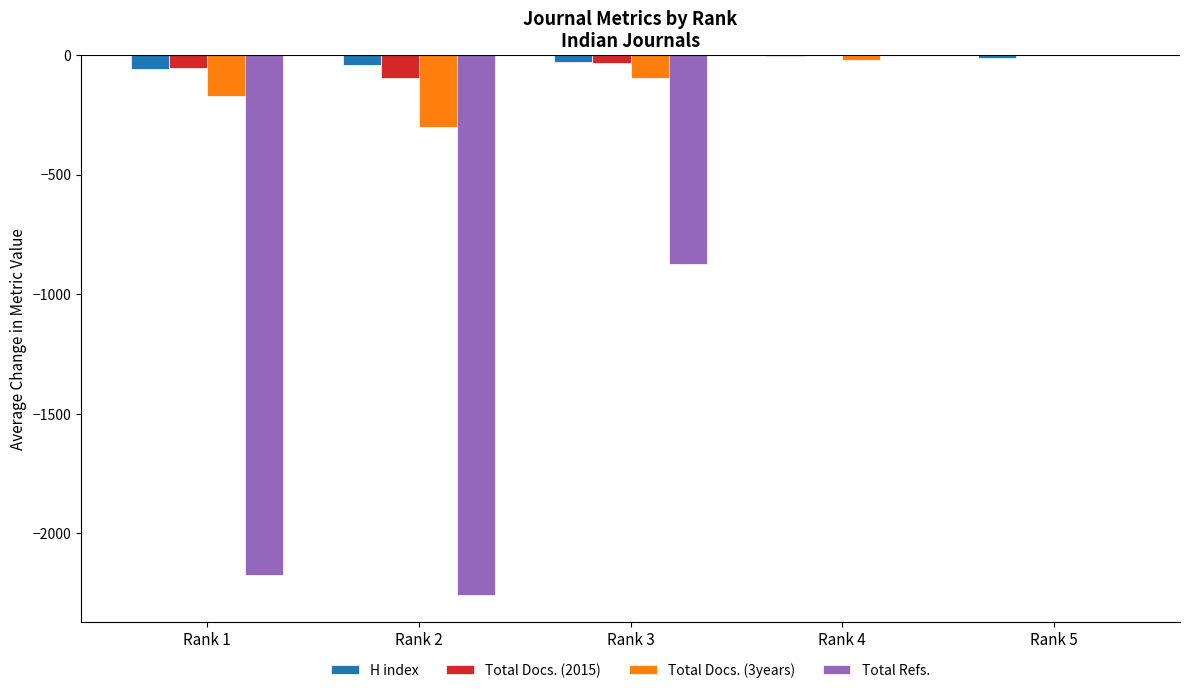

Which series changed the most between Rank 1 and Rank 5?

Total Refs.